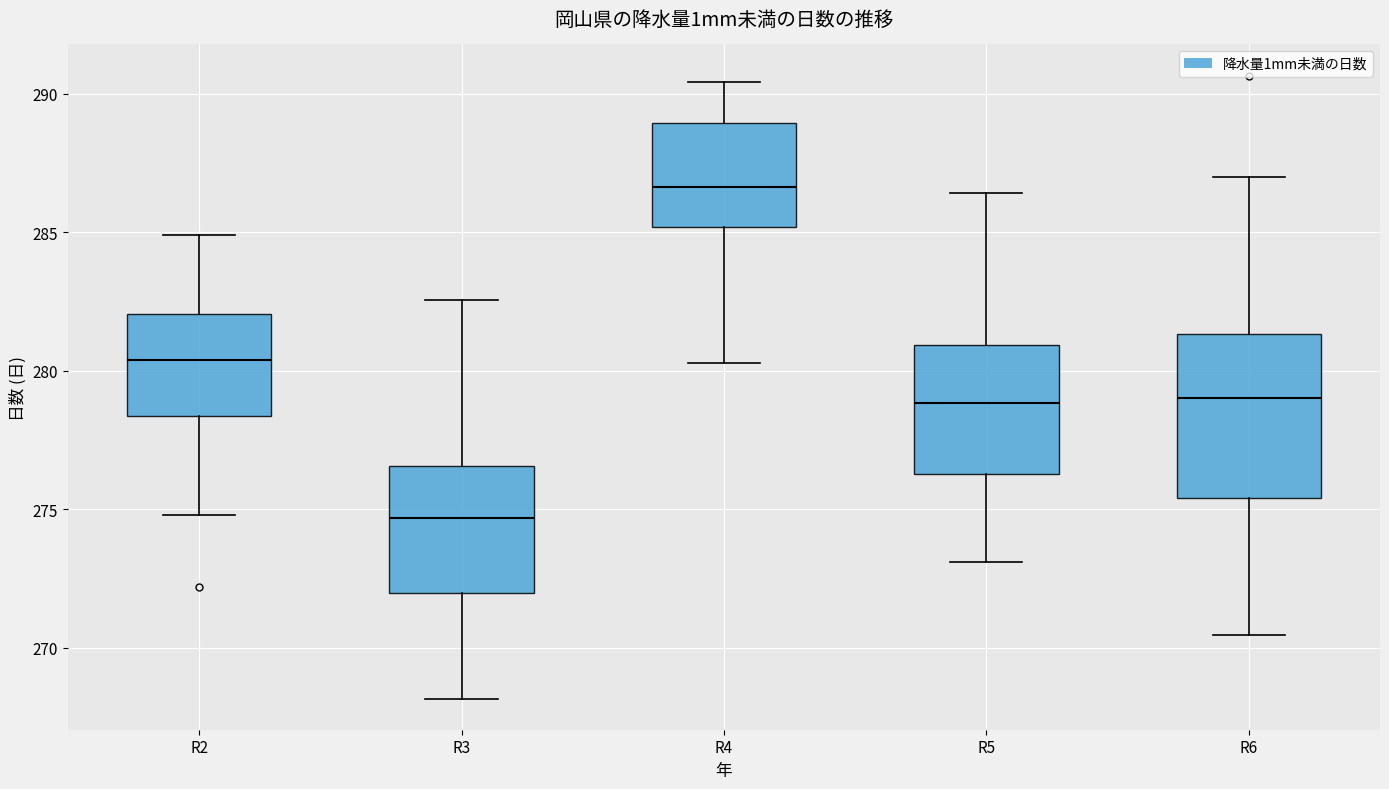

Where does the upper whisker of the box for R6 end on the y-axis? The values are not printed on the chart, so give them approximately, as read against the axis.

287.0